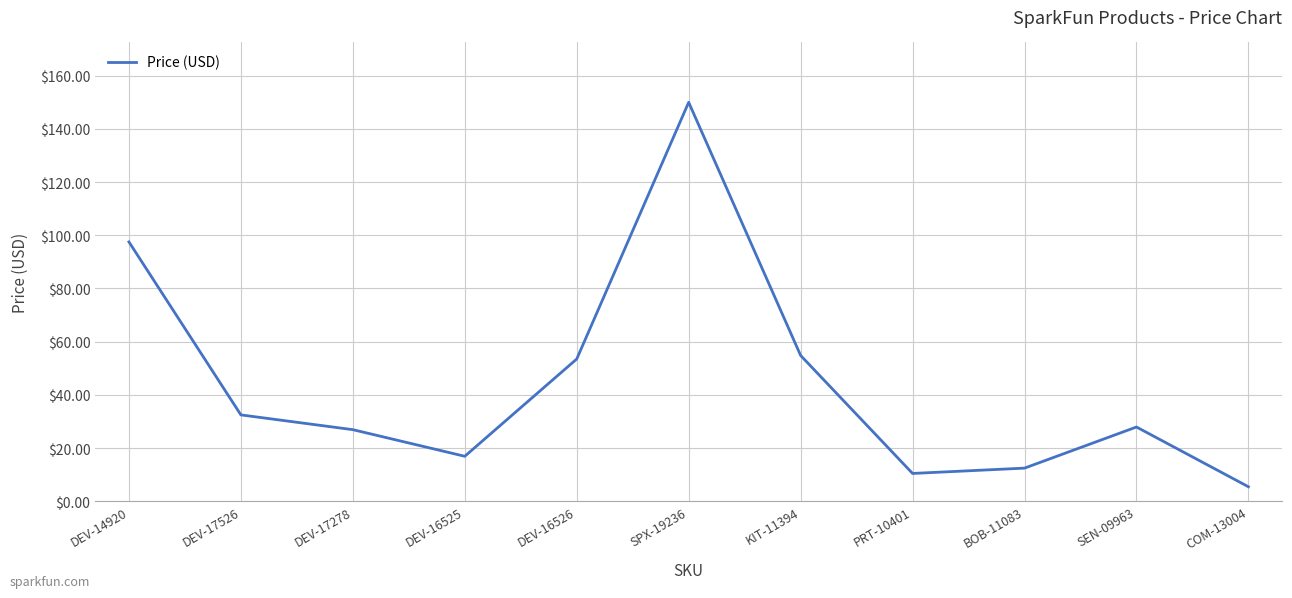

How many series are shown in this chart?

1